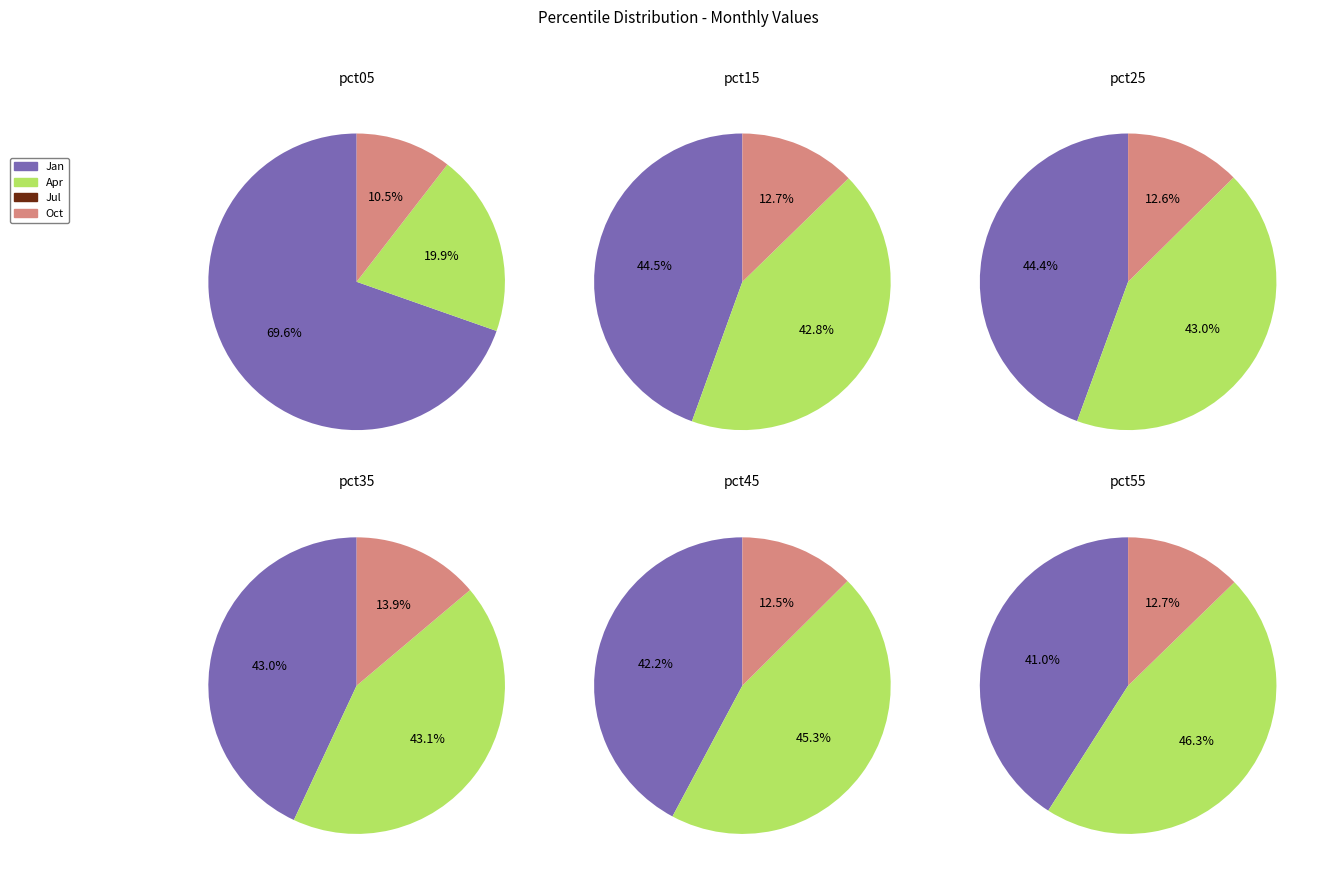

Which category has the biggest portion of the pie?

pct05